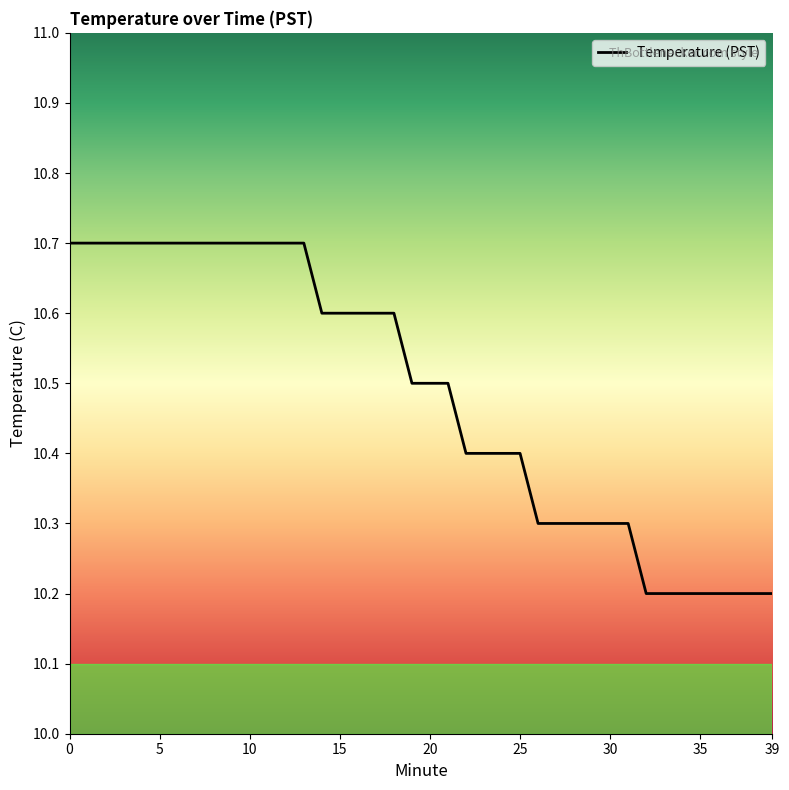

What is the maximum value shown in the chart?

10.7